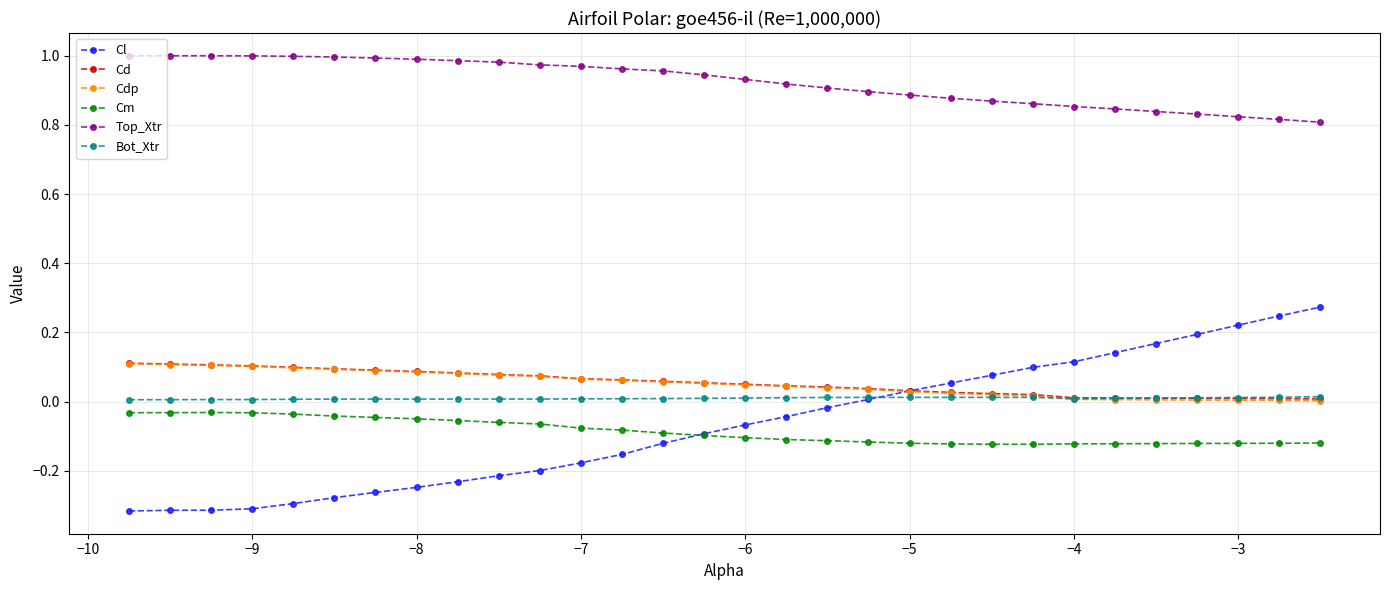

True or false: Cm and Top_Xtr intersect in this chart.

False